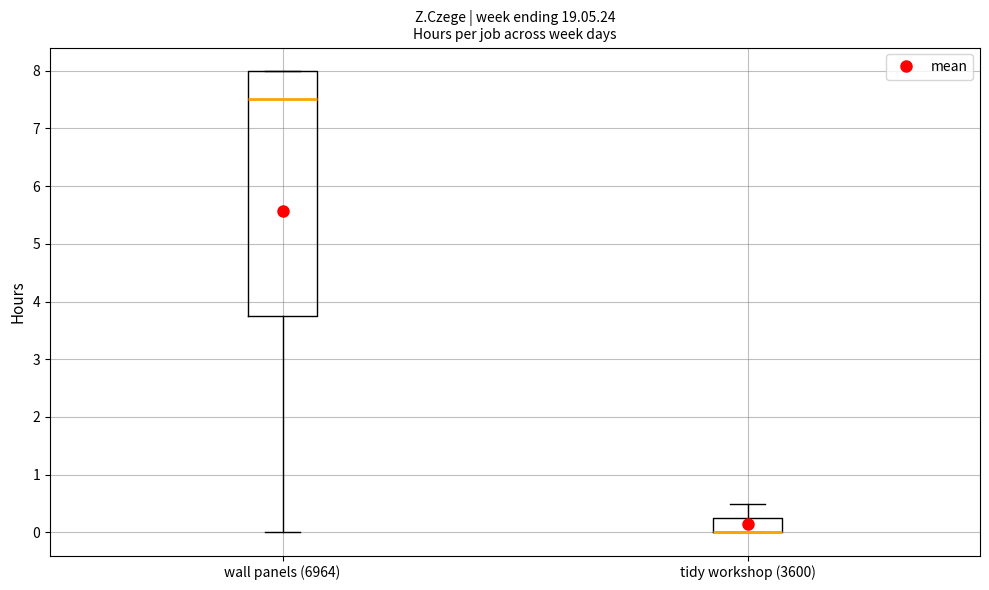

Which box is the tallest, from its lower edge to its upper edge?

wall panels (6964)